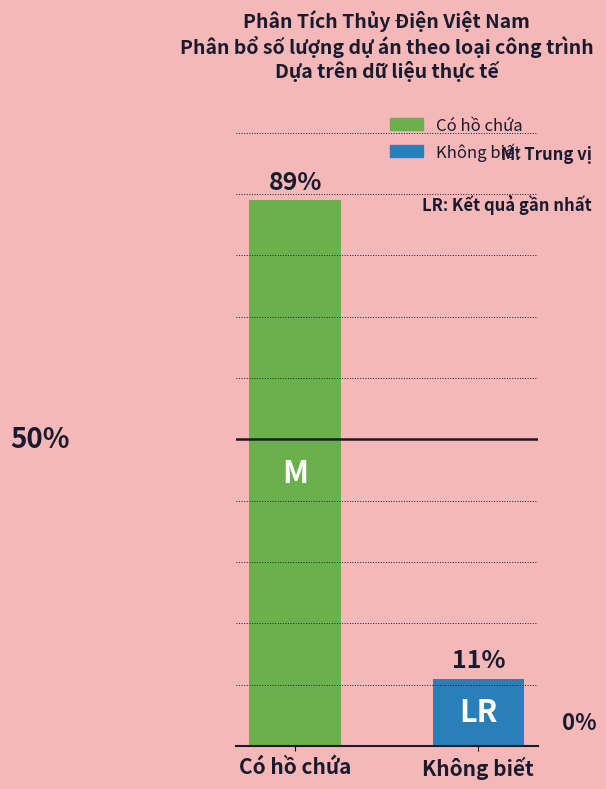

Rank the categories by value from highest to lowest.

Có hồ chứa, Không biết